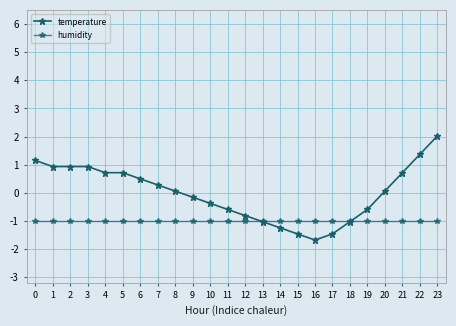

The value of temperature at 5 is 0.7. True or false?

True